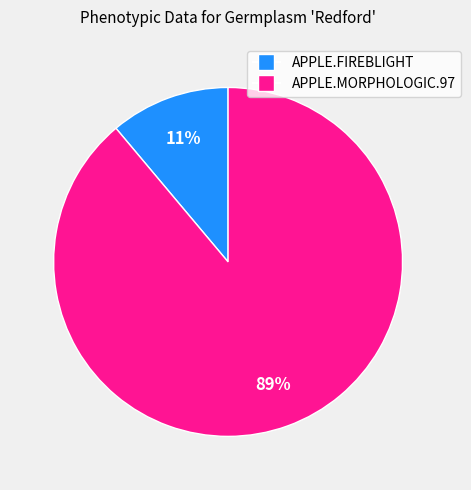

Is there any slice that represents more than half of the pie?

Yes